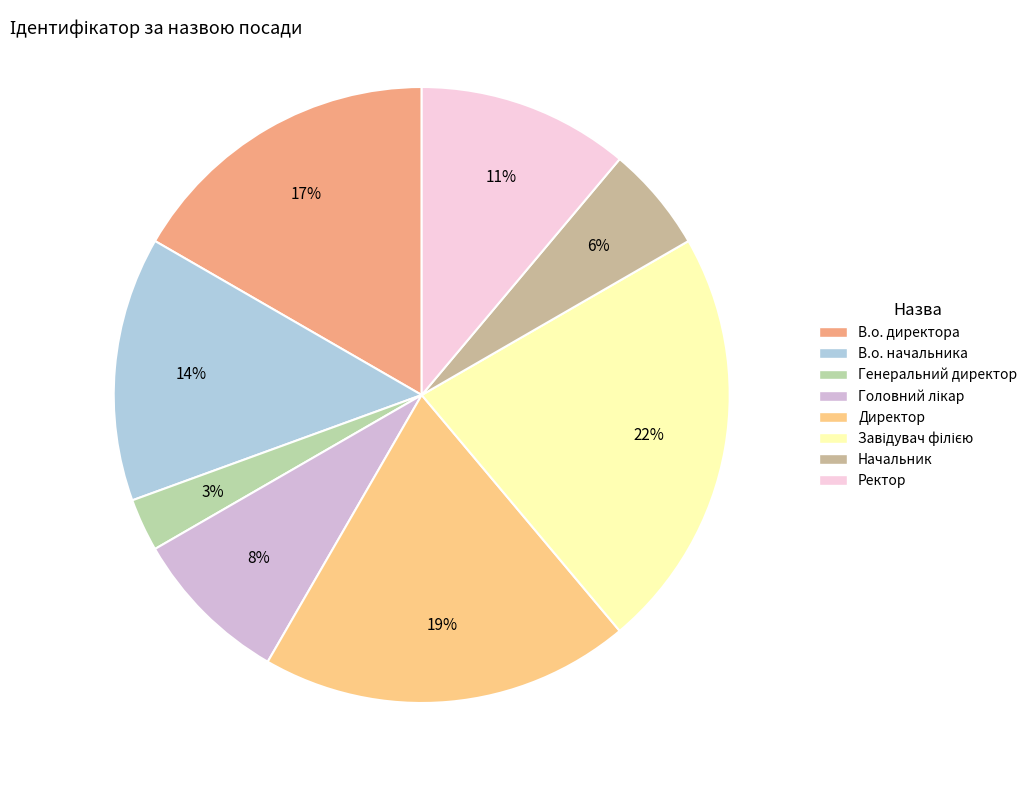

How many slices are in this pie chart?

8